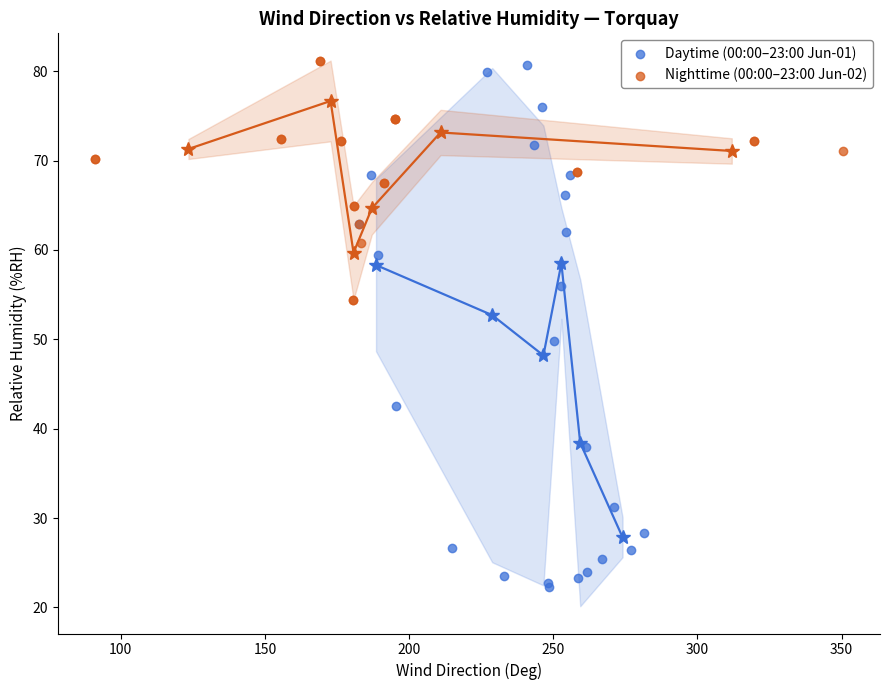

Which series reaches the minimum Y coordinate?

Daytime (00:00–23:00 Jun-01)